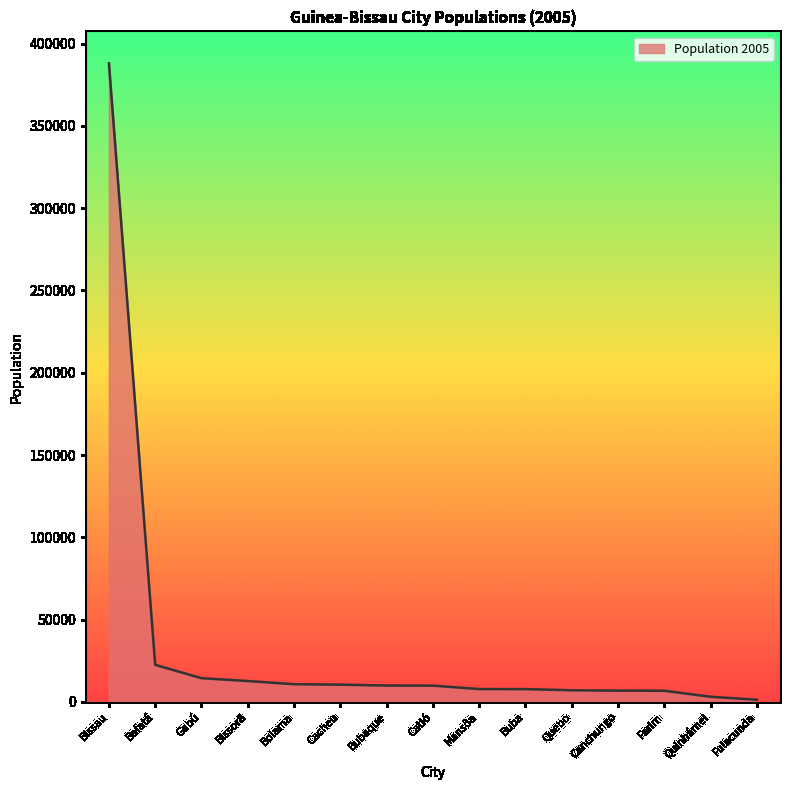

What is the maximum value shown in the chart?

388028